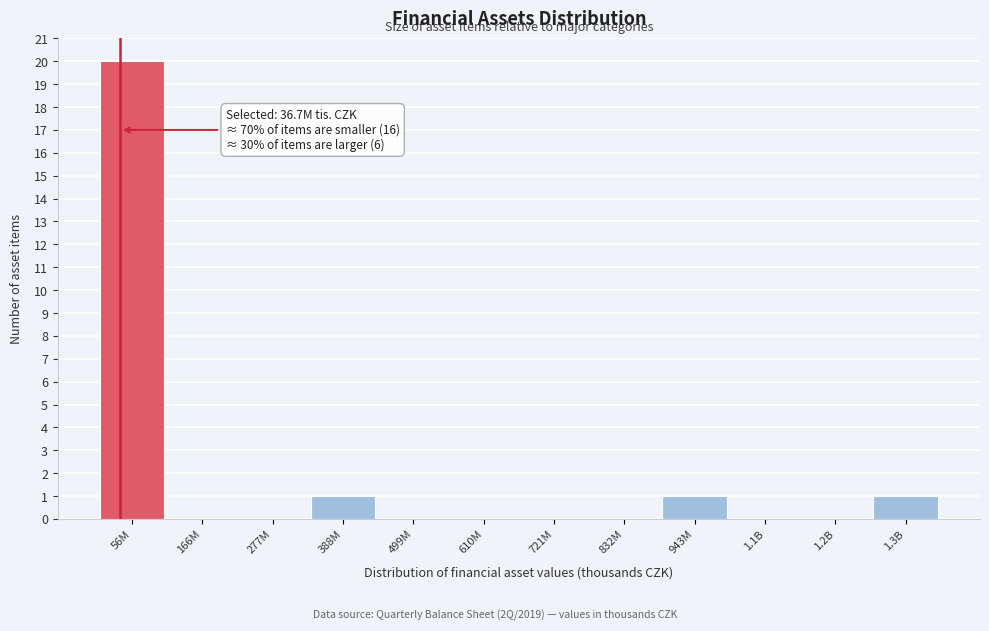

Reading left to right, extract all data points from this chart.

56M=20	166M=0	277M=0	388M=1	499M=0	610M=0	721M=0	832M=0	943M=1	1.1B=0	1.2B=0	1.3B=1